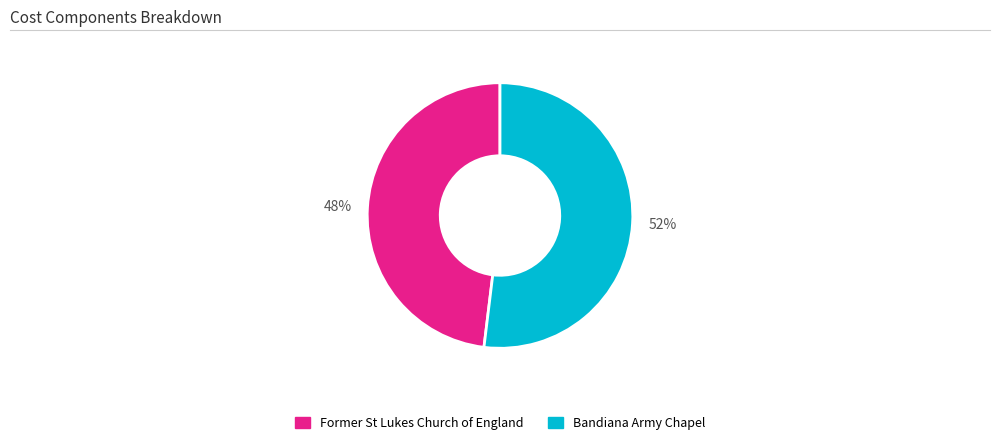

To the nearest percent, what is the average slice percentage?

50%